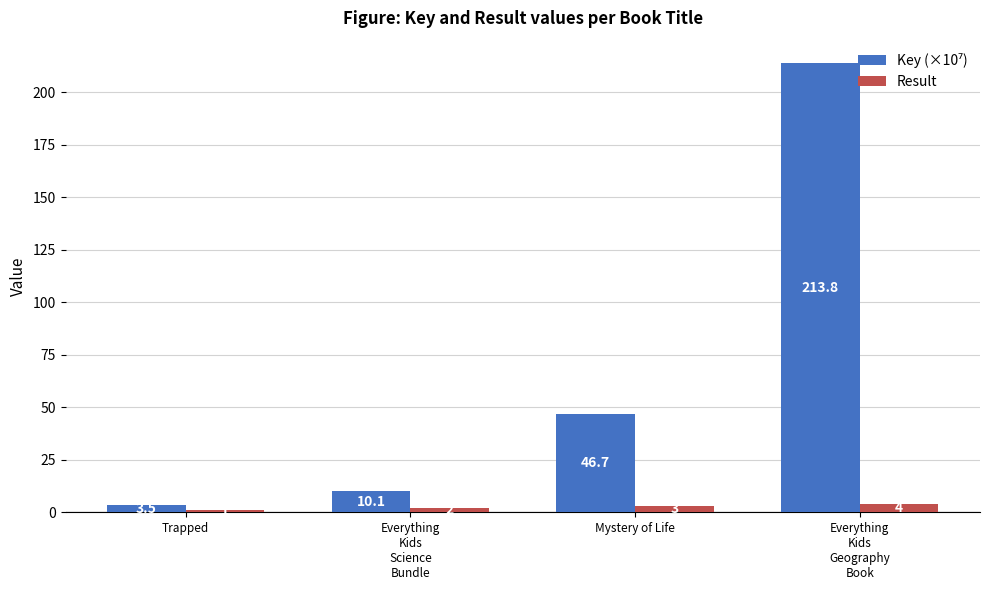

Which category has the lowest value in the Result series?

Trapped